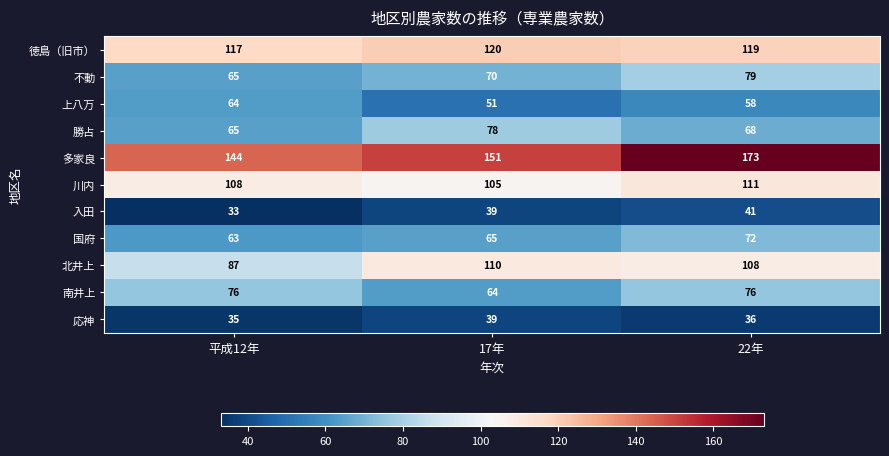

How many categories are shown in the chart?

3